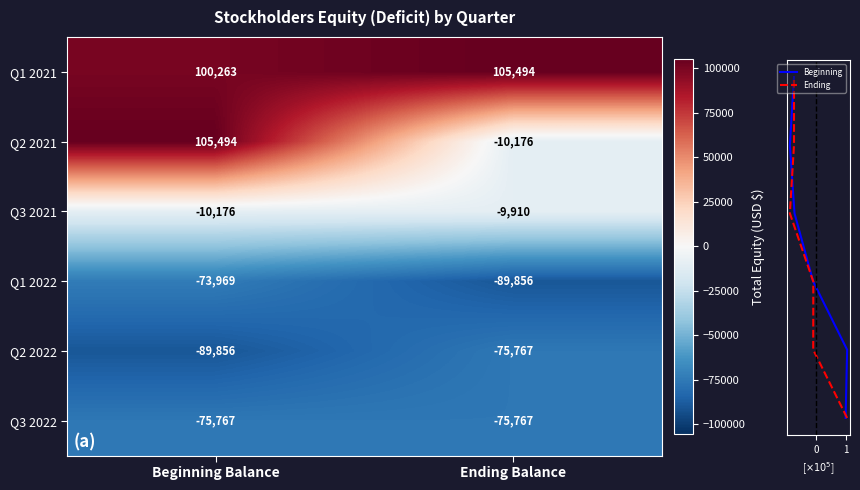

Reading left to right, transcribe all the data shown in this chart.

Q1 2021: 100263	105494
Q2 2021: 105494	-10176
Q3 2021: -10176	-9910
Q1 2022: -73969	-89856
Q2 2022: -89856	-75767
Q3 2022: -75767	-75767